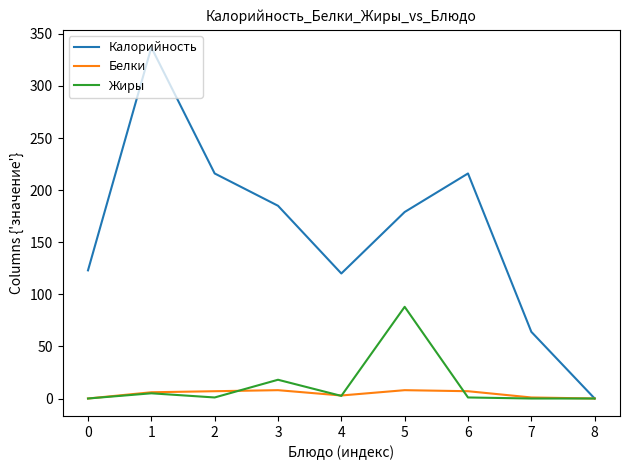

Which series has the widest spread of values?

Калорийность